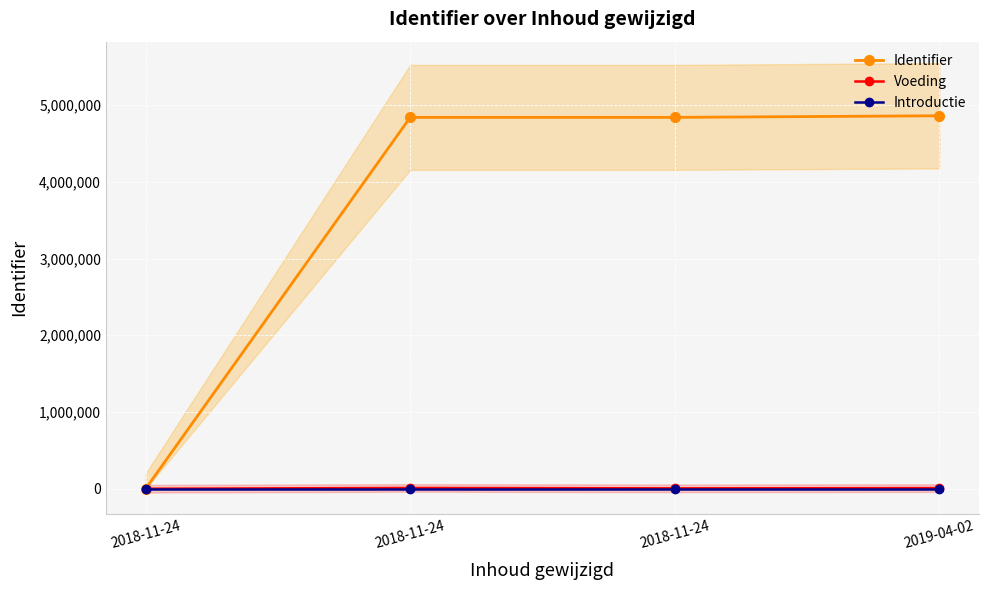

How many values in Voeding are above zero?

3